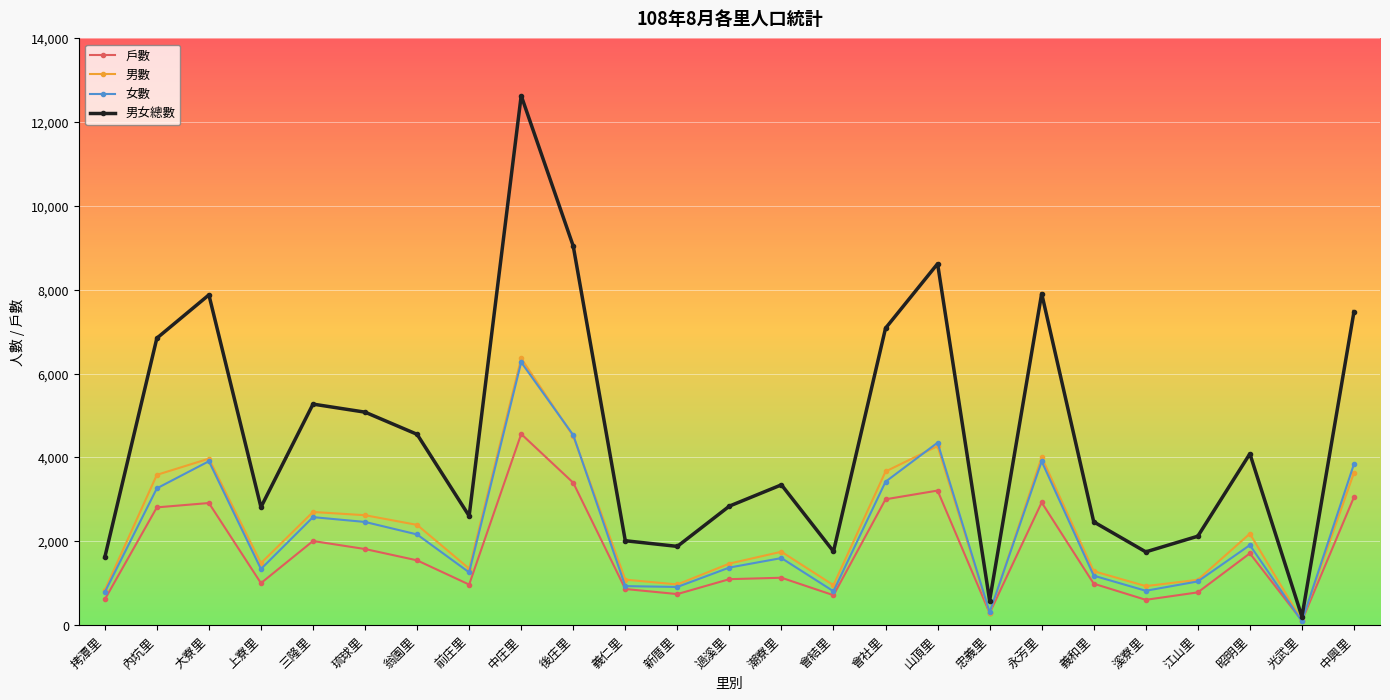

The value of 男數 at 新厝里 is 968. True or false?

True